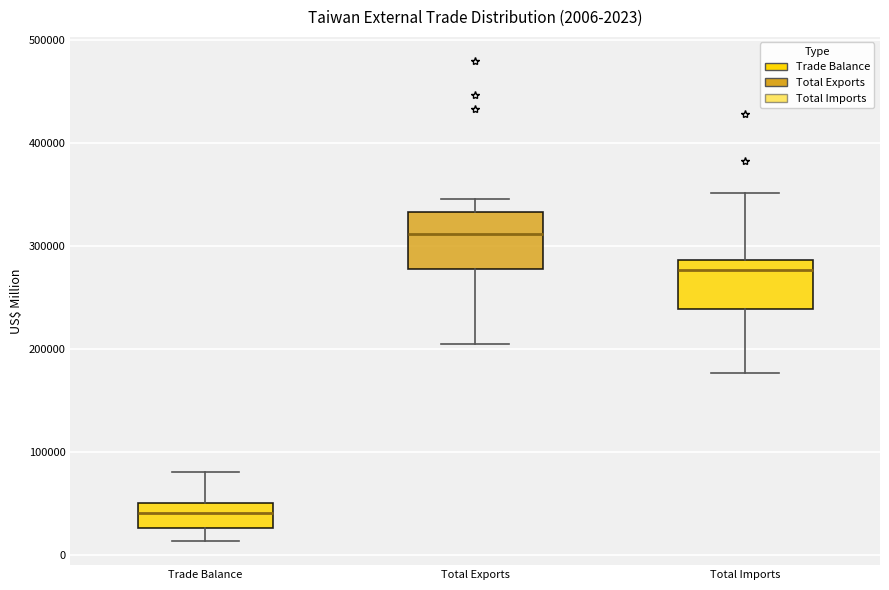

Which box's median line is the lowest?

Trade Balance